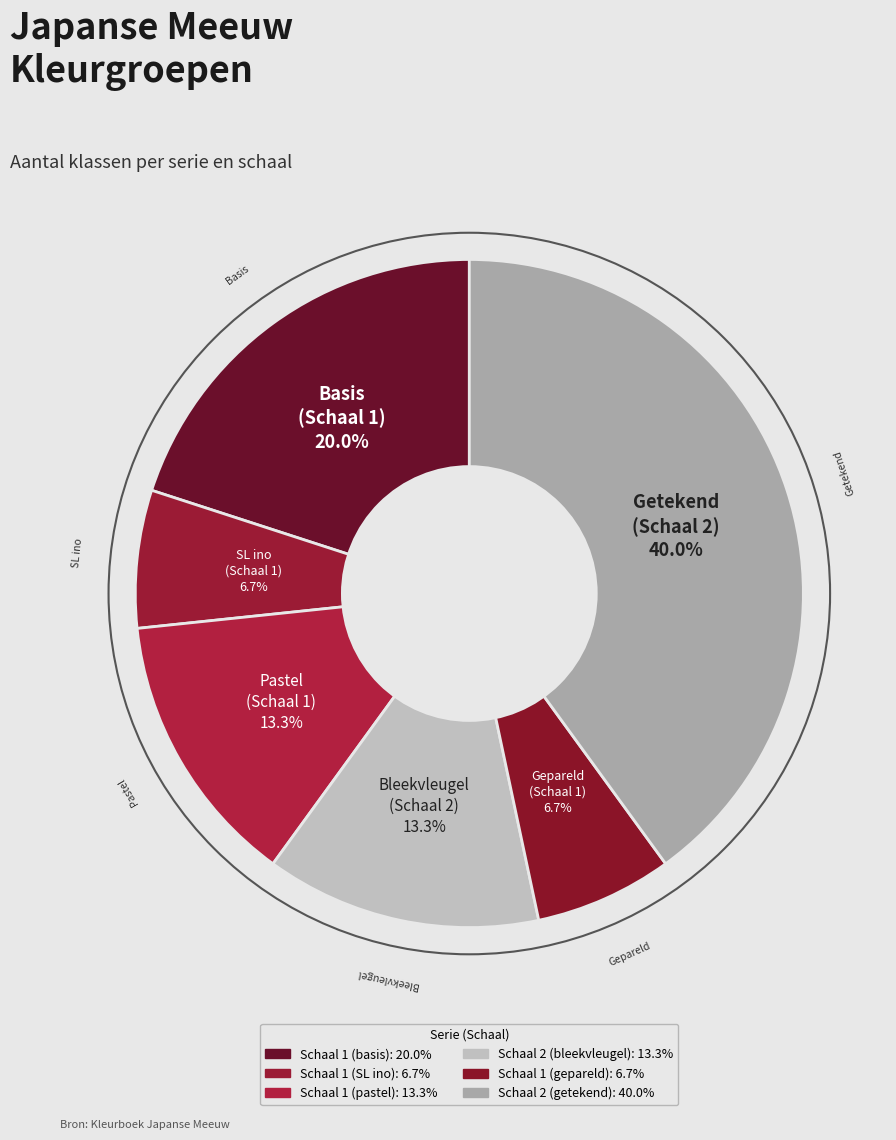

Combined, what portion of the pie is Schaal 1 (gepareld) and Schaal 2 (bleekvleugel)?

20.0%